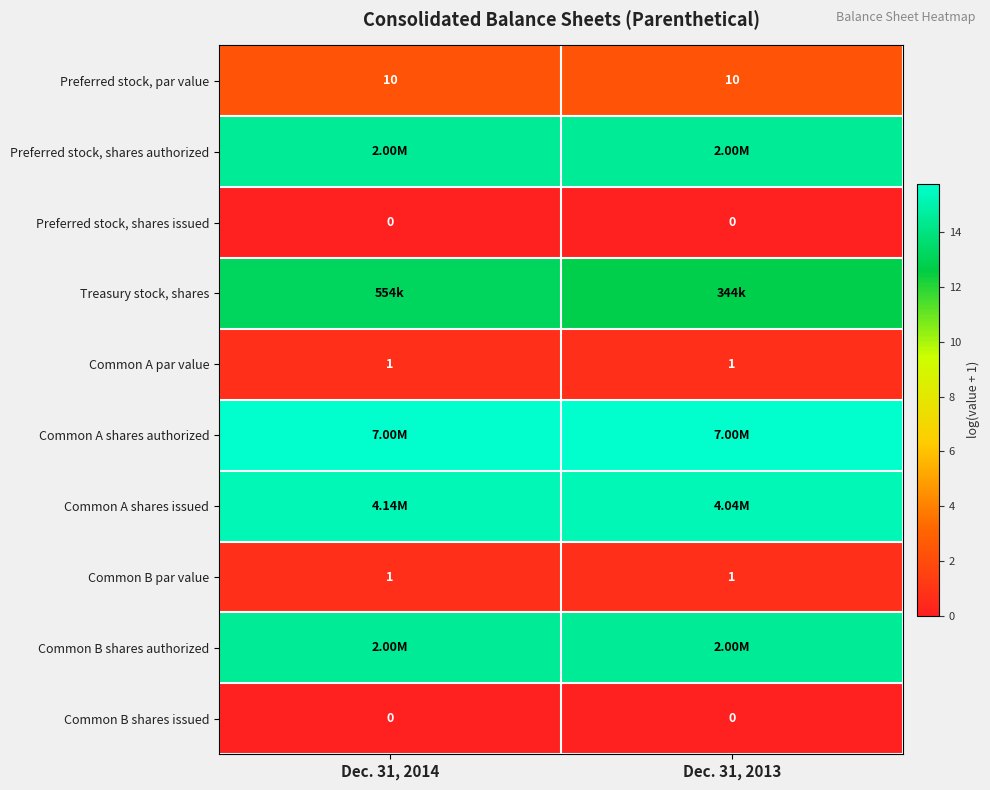

Which has a higher value, Dec. 31, 2013 or Dec. 31, 2014?

Dec. 31, 2013